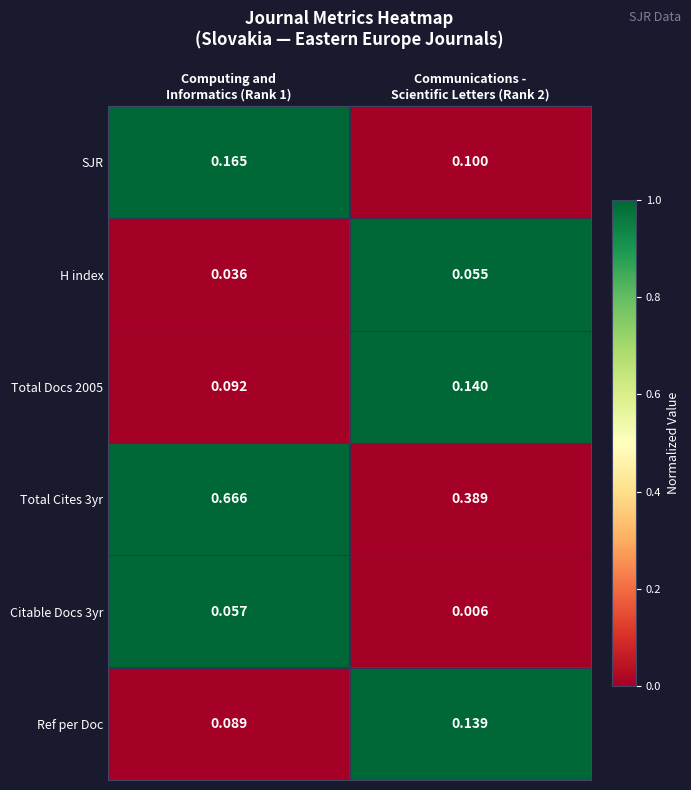

Which category has the lowest value across all series?

Communications -
Scientific Letters (Rank 2)